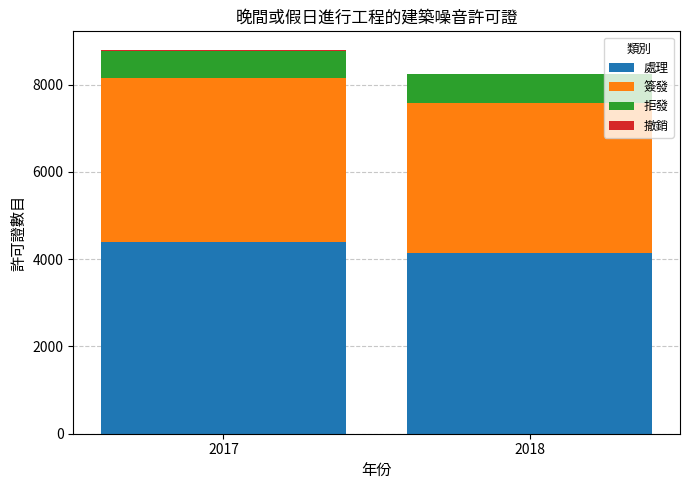

The 處理 series shows 6494 at 2017. True or false?

False